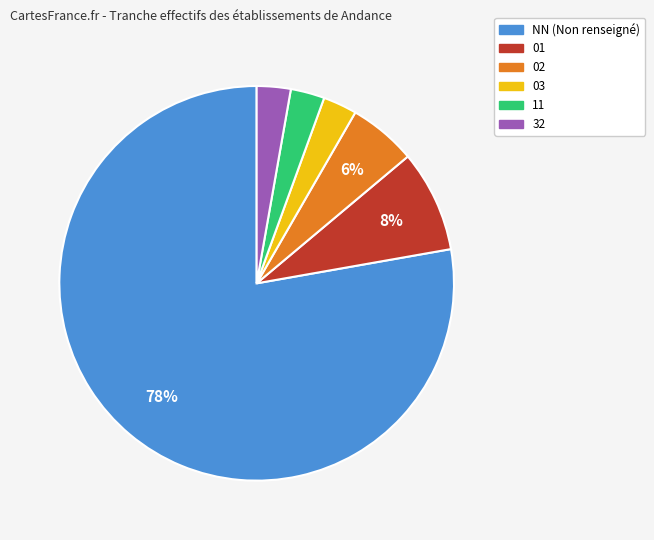

Approximately how many times larger is the value at 32 compared to 03?

1.0